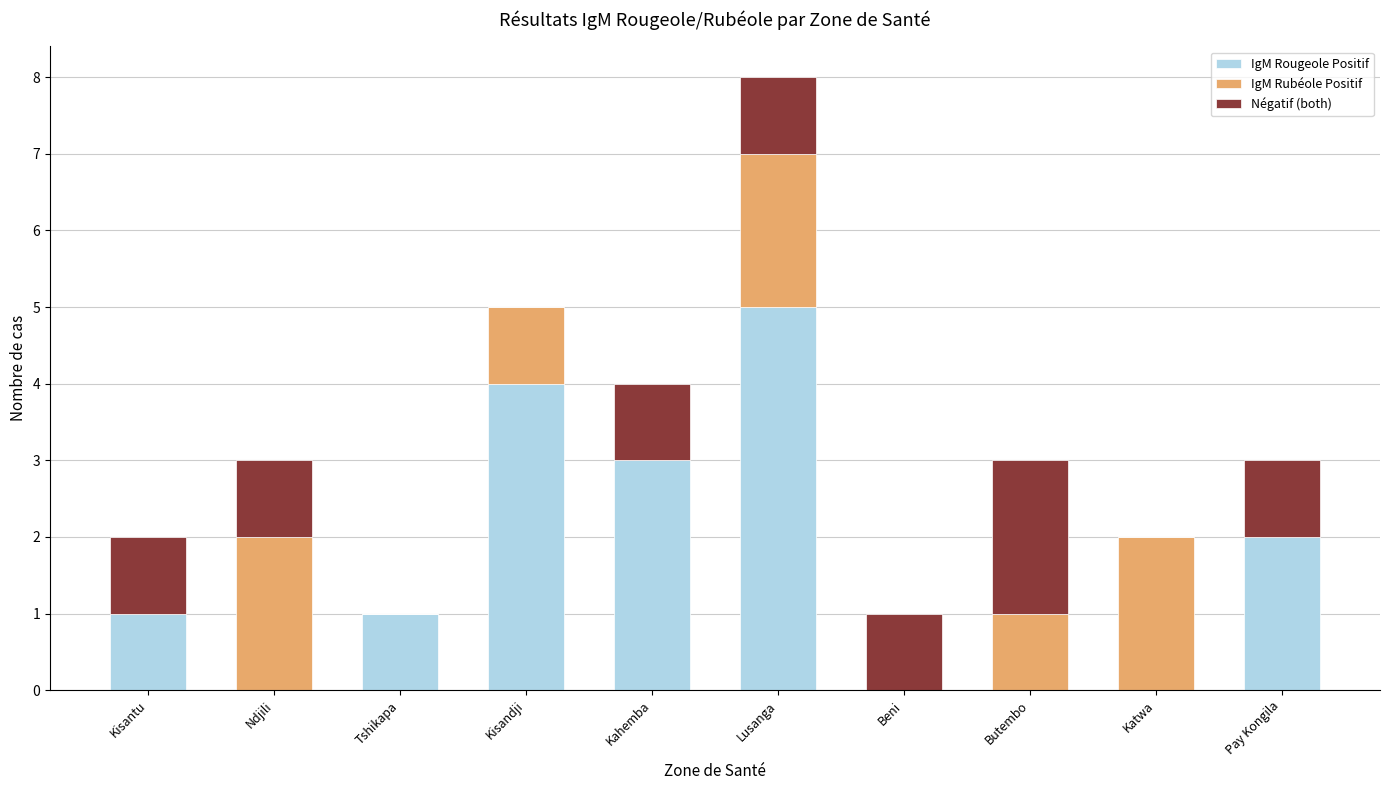

What is the highest value of the IgM Rougeole Positif series?

5